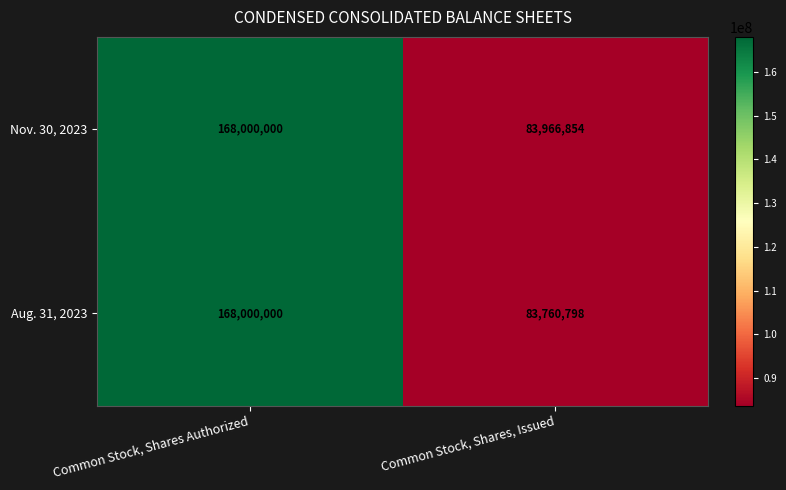

What value does the Aug. 31, 2023 series have at Common Stock, Shares Authorized, to the nearest 50?

168000000